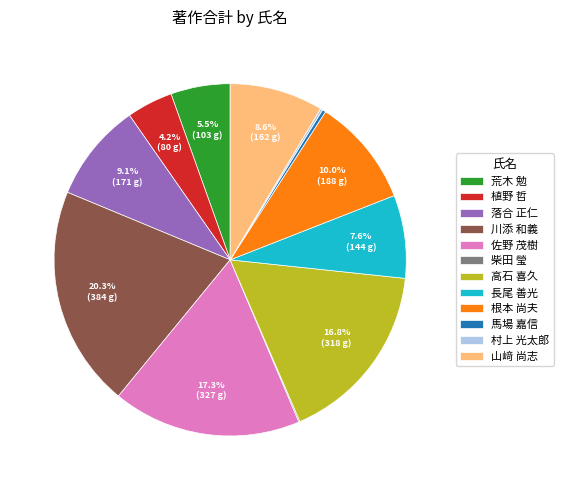

What percentage is NOT represented by 落合 正仁?

90.9%